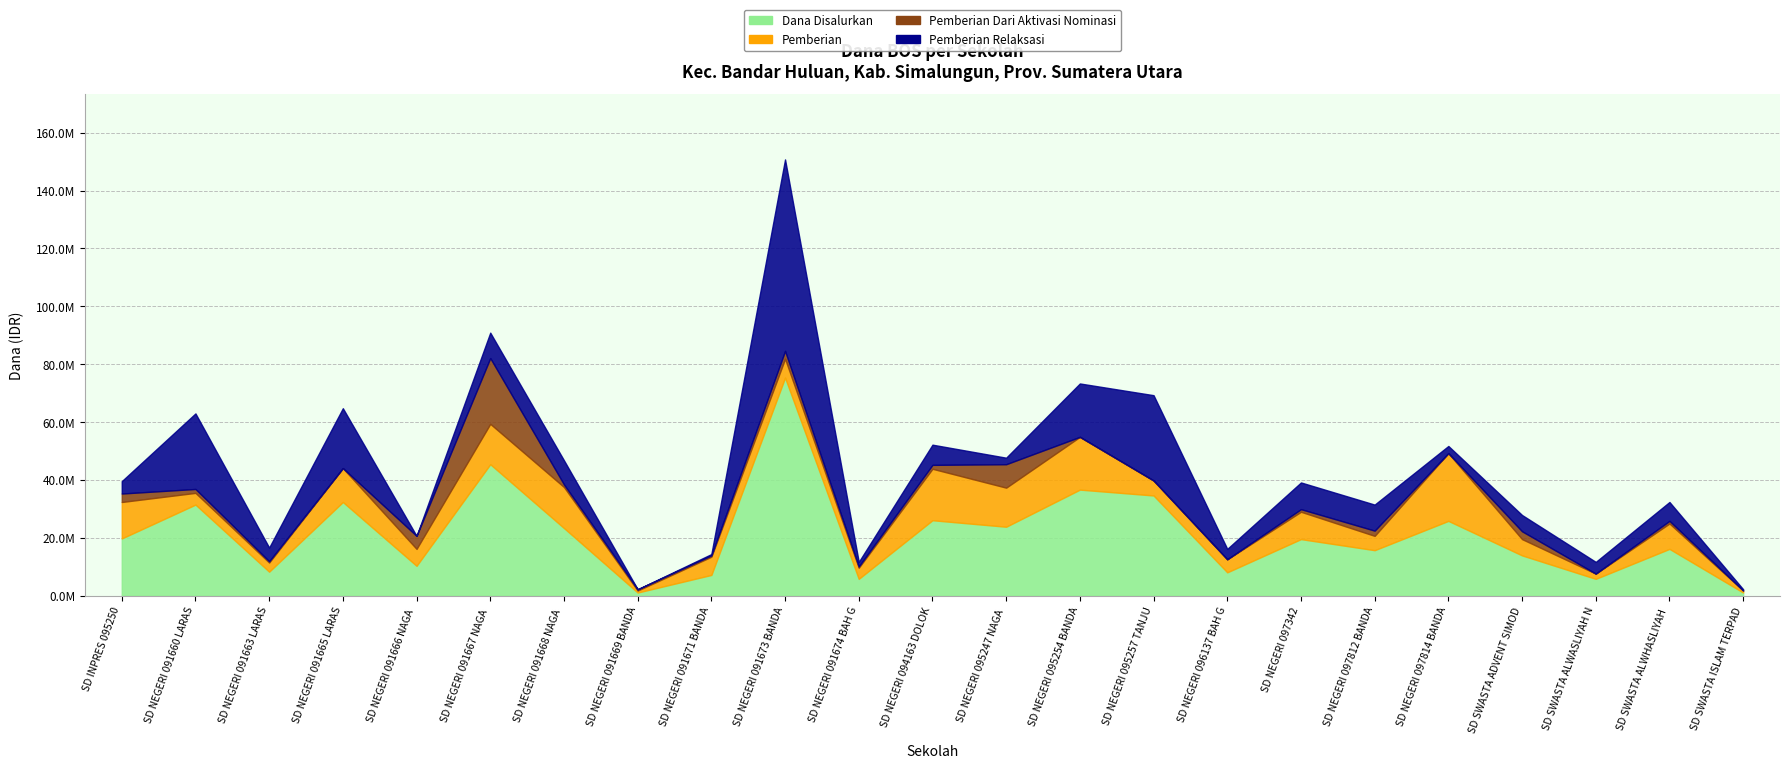

True or false: Dana Disalurkan has more than 2 interior local peaks.

True